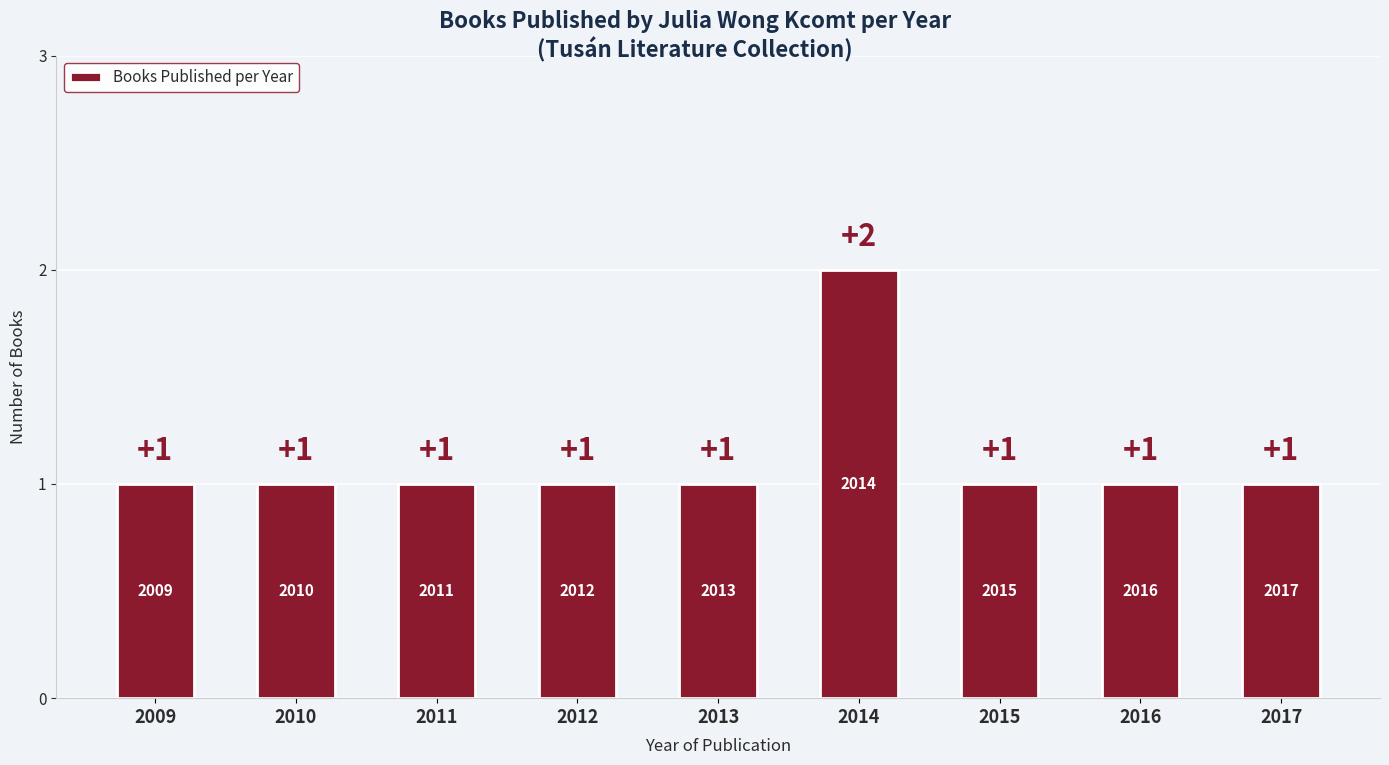

True or false: the data shows 0 at 2017.

False